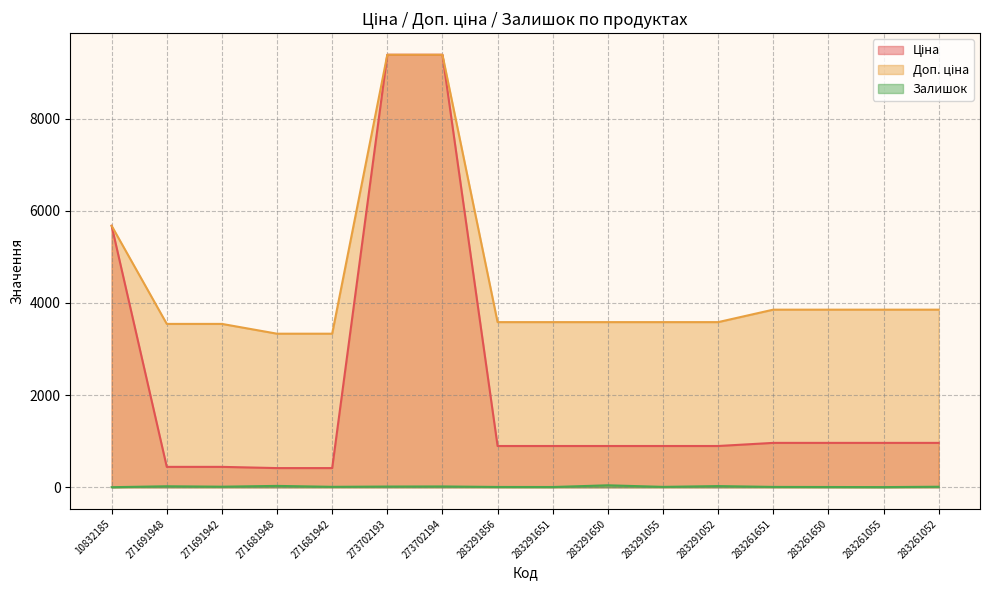

What is the label of the 3rd point from the left?

271691942